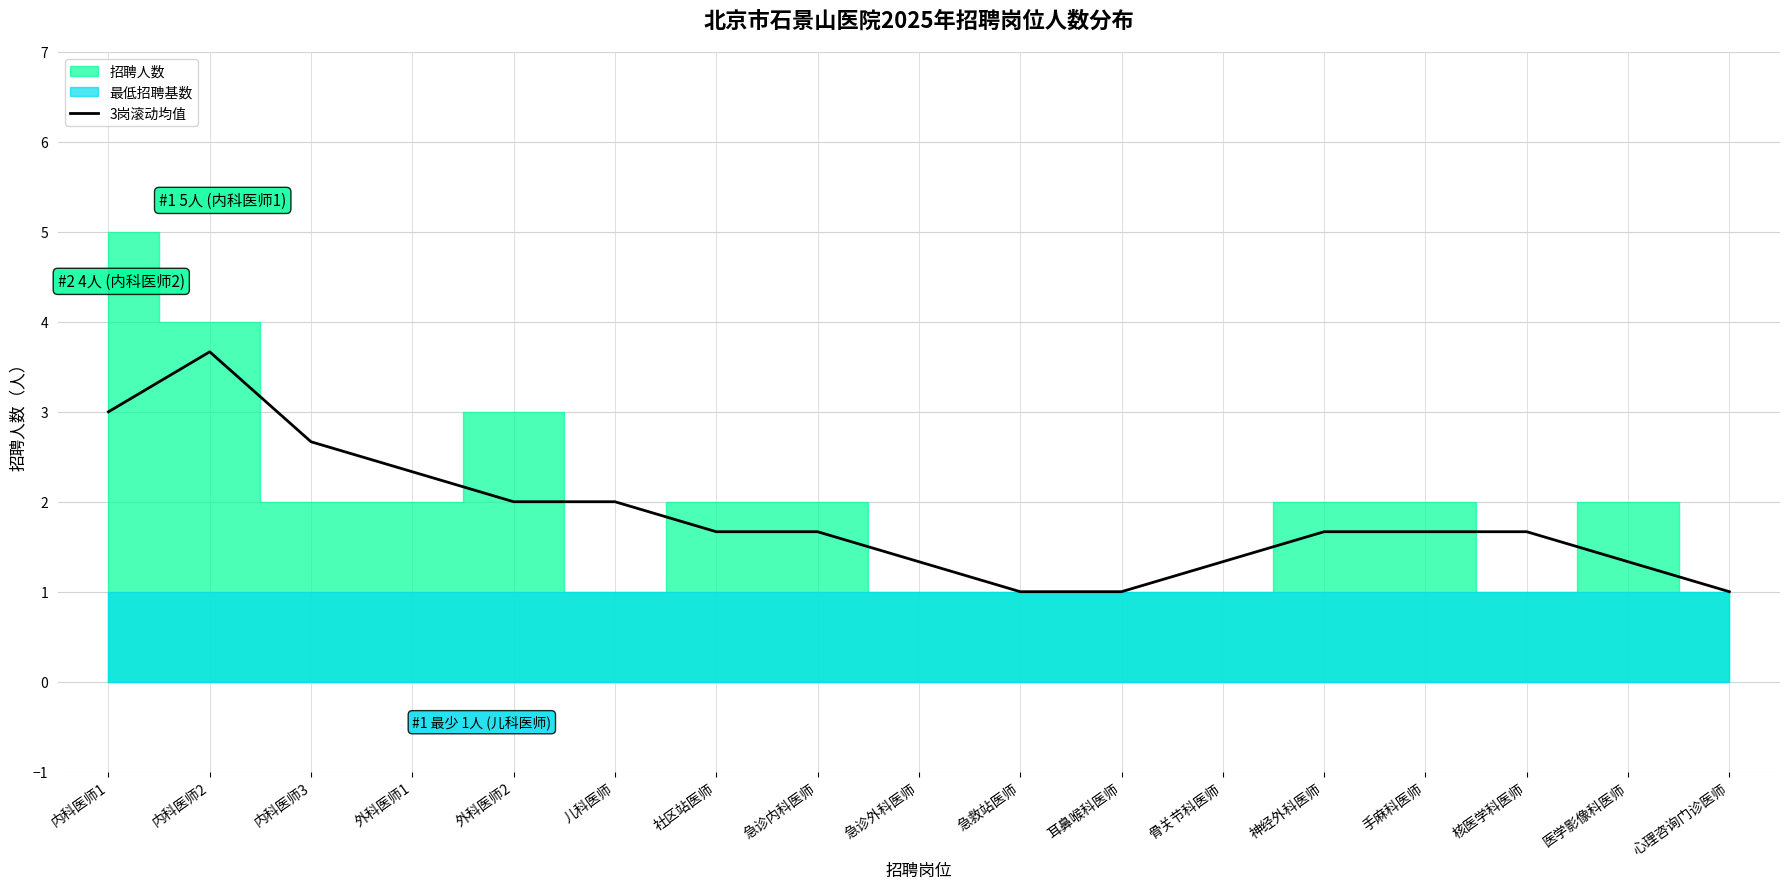

True or false: the data has more than 2 interior local peaks.

False